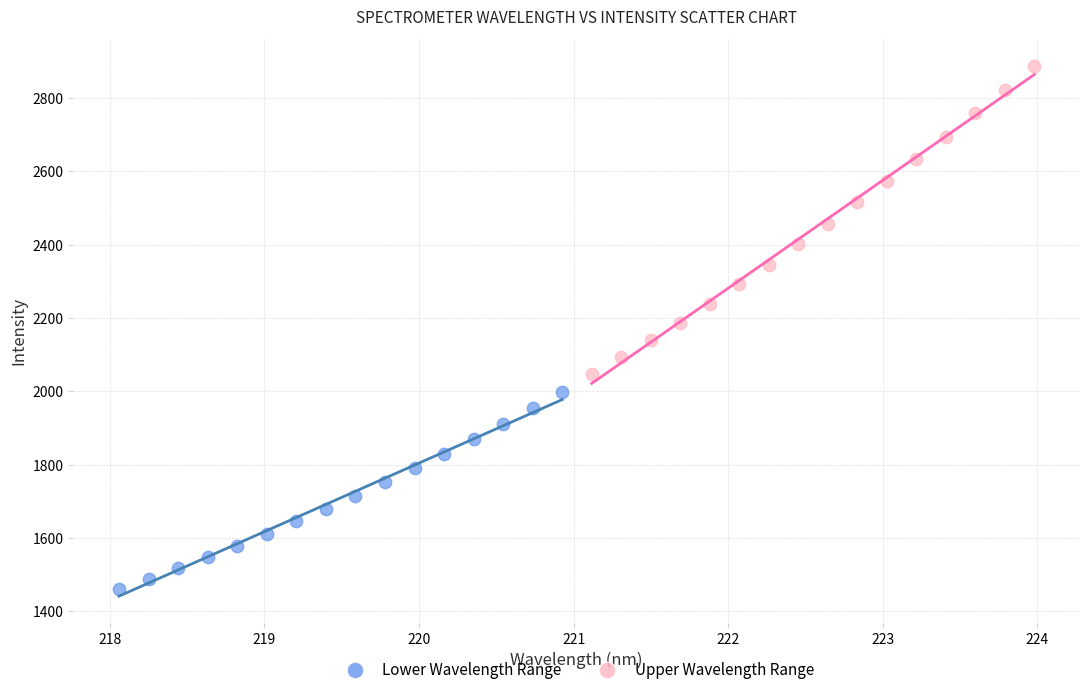

Which series has the largest Y range (max minus min)?

Upper Wavelength Range